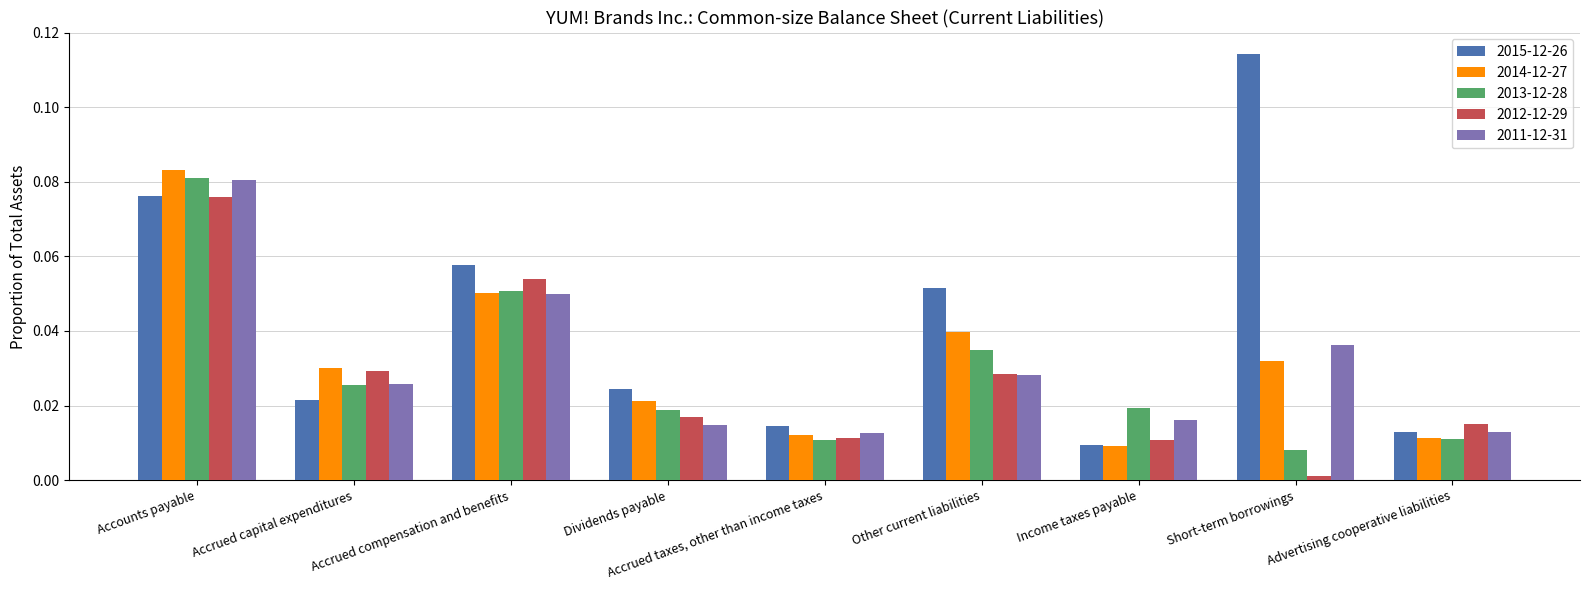

What are all the series names shown in the legend?

2015-12-26, 2014-12-27, 2013-12-28, 2012-12-29, 2011-12-31